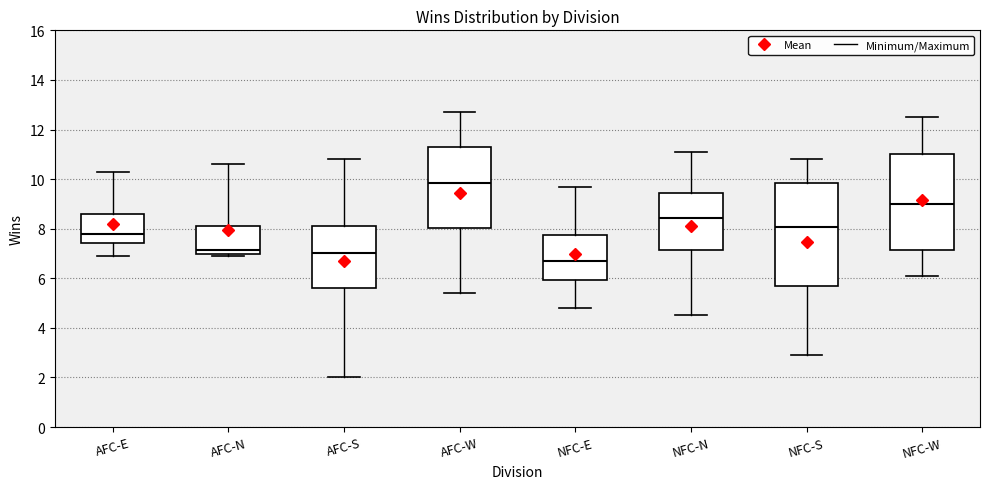

Reading left to right, transcribe this box plot: for each box, give where its median line is, the range the box spans, and where its two whiskers end, as read against the y-axis. The values are not printed on the chart, so give them approximately, as read against the axis.

AFC-E: median 7.8, box 7.4 to 8.6, whiskers 7.0 to 10.4
AFC-N: median 7.2, box 7.0 to 8.2, whiskers 7.0 (just below the box's lower edge) to 10.6
AFC-S: median 7.0, box 5.6 to 8.2, whiskers 2.0 to 10.8
AFC-W: median 9.8, box 8.0 to 11.2, whiskers 5.4 to 12.8
NFC-E: median 6.8, box 6.0 to 7.8, whiskers 4.8 to 9.8
NFC-N: median 8.4, box 7.2 to 9.4, whiskers 4.6 to 11.2
NFC-S: median 8.0, box 5.6 to 9.8, whiskers 3.0 to 10.8
NFC-W: median 9.0, box 7.2 to 11.0, whiskers 6.2 to 12.6